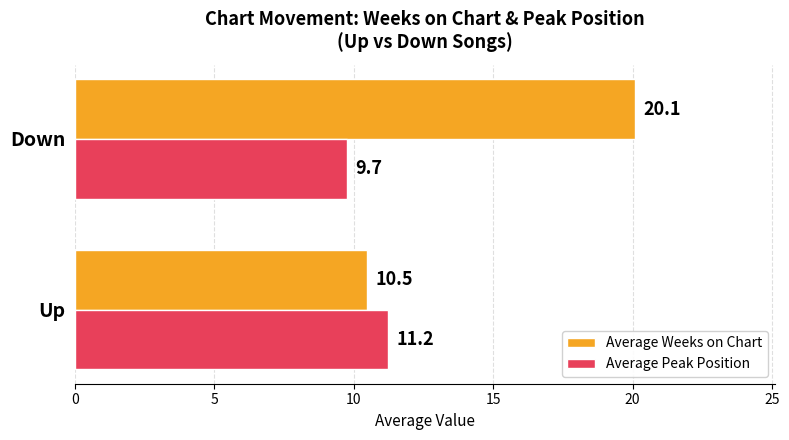

The value of Average Peak Position at Down is 13.0. True or false?

False